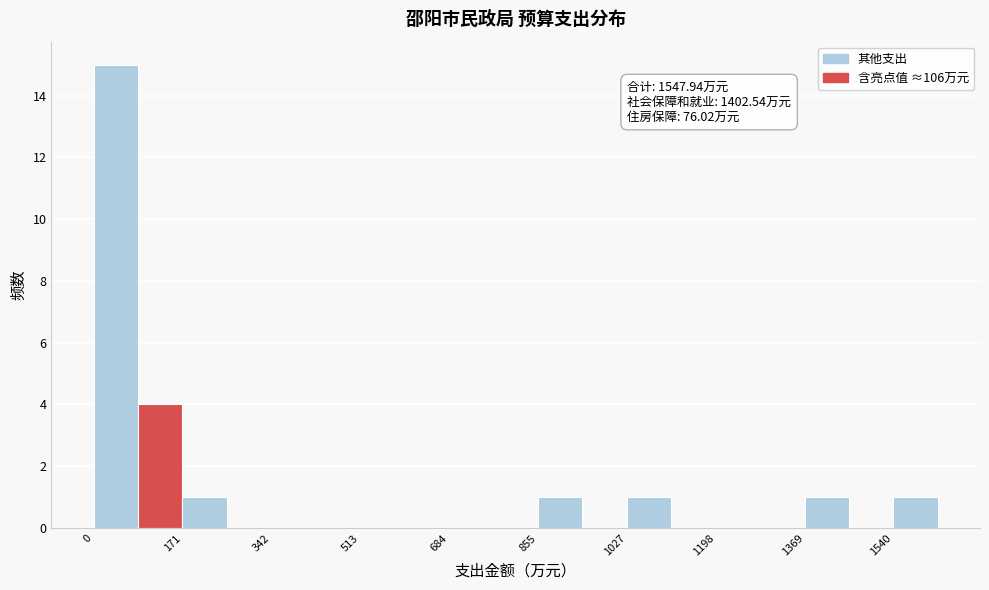

Which range on the x-axis has the tallest bar?

0 to 80